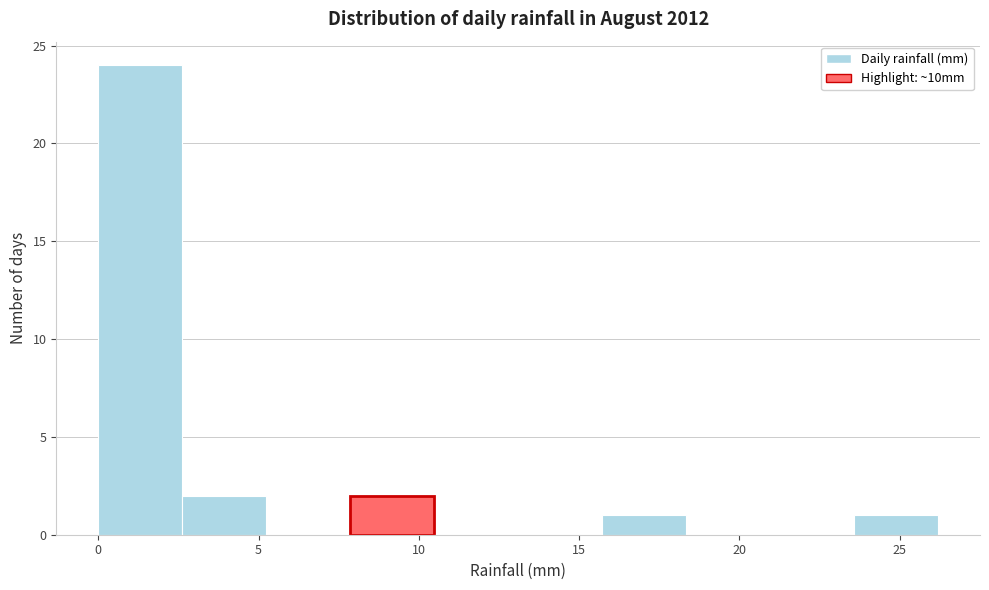

What is the height of the bar covering 0.0 to 2.5 on the x-axis? Neither the bar edges nor the heights are printed on the chart, so give them approximately, as read against the axes.

24